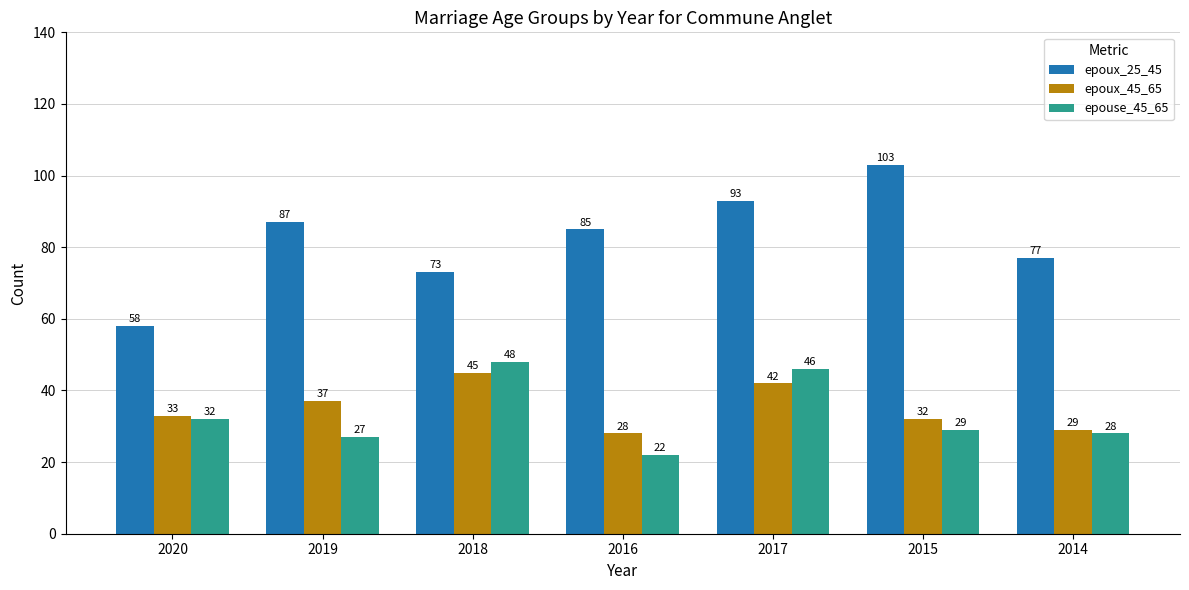

At 2014, list the series in order from largest to smallest.

epoux_25_45, epoux_45_65, epouse_45_65